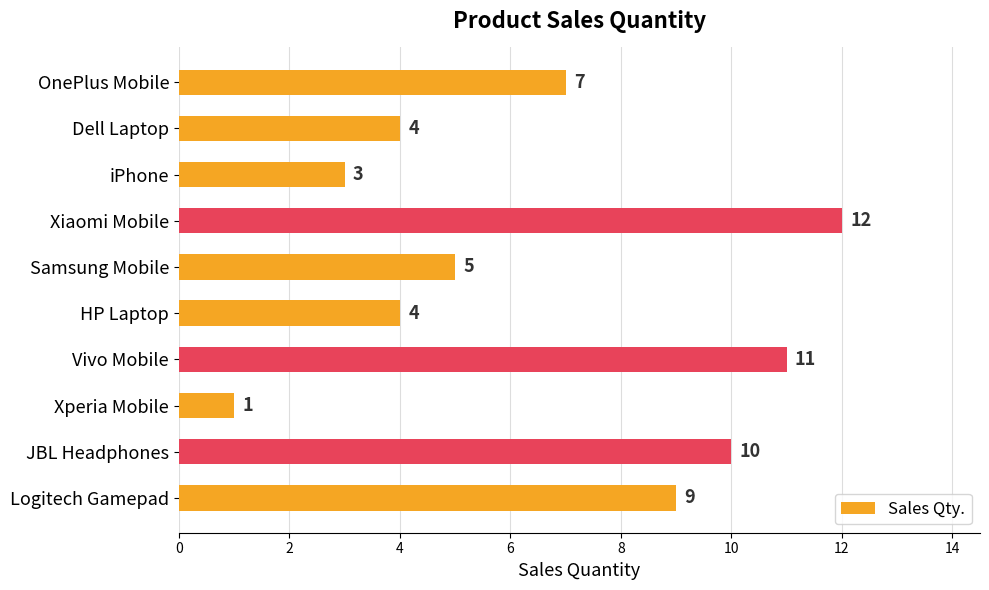

What is the difference between the second highest and second lowest values?

8